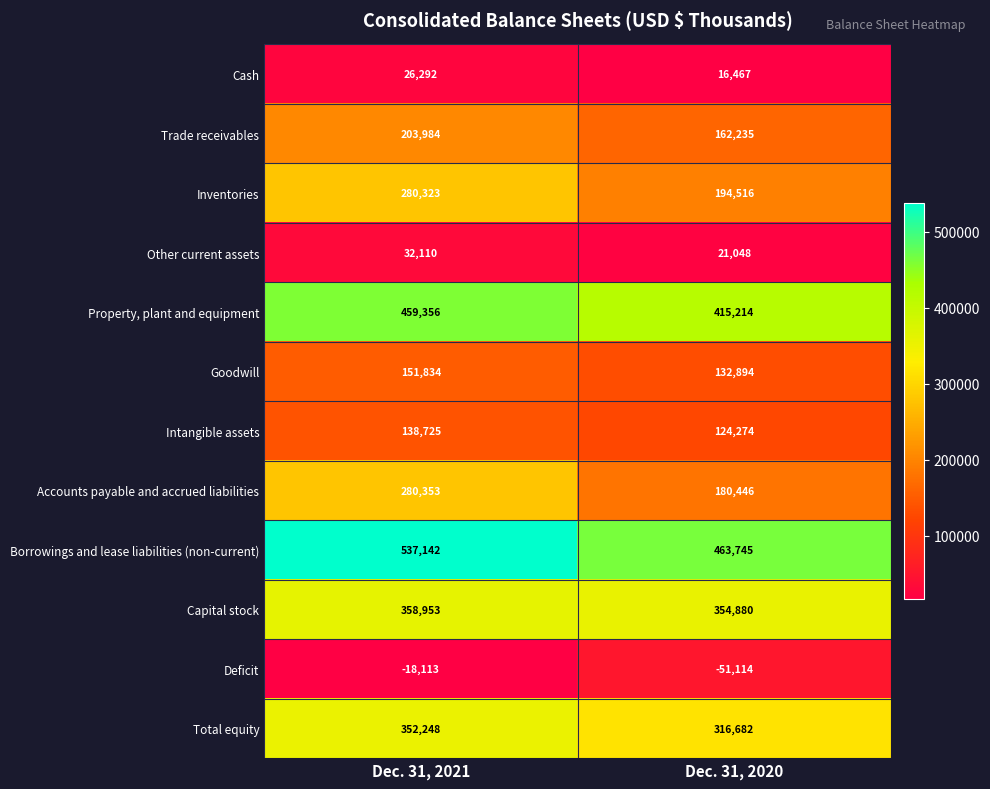

Count the number of data series in this chart.

12